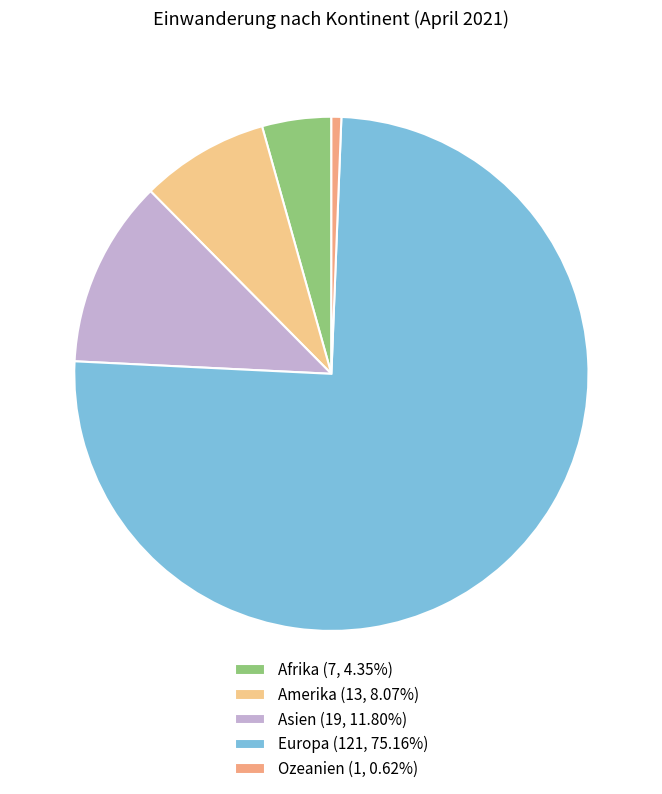

Is Europa the majority of the pie?

Yes